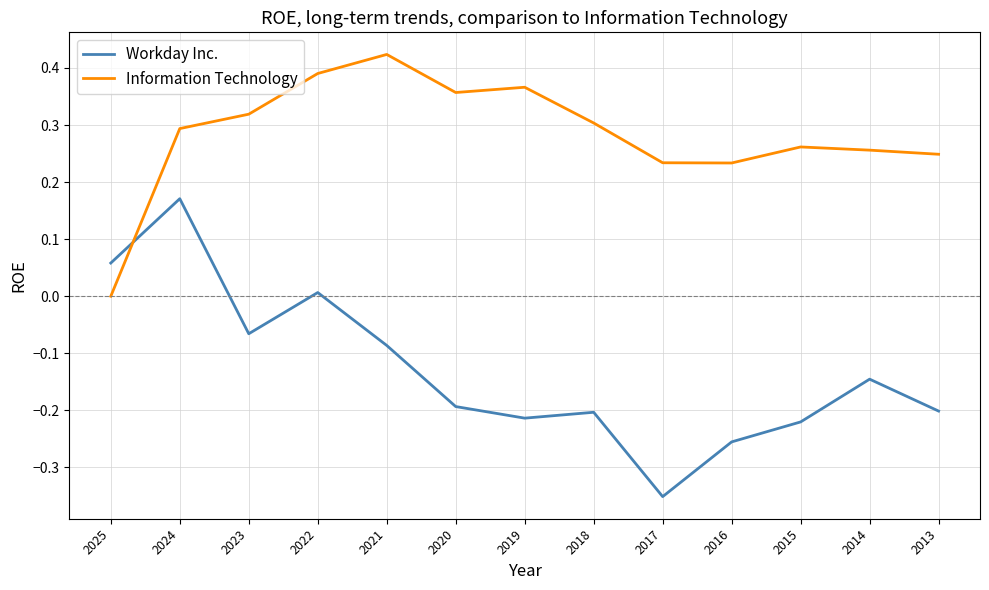

True or false: Information Technology has more than 1 interior local peaks.

True